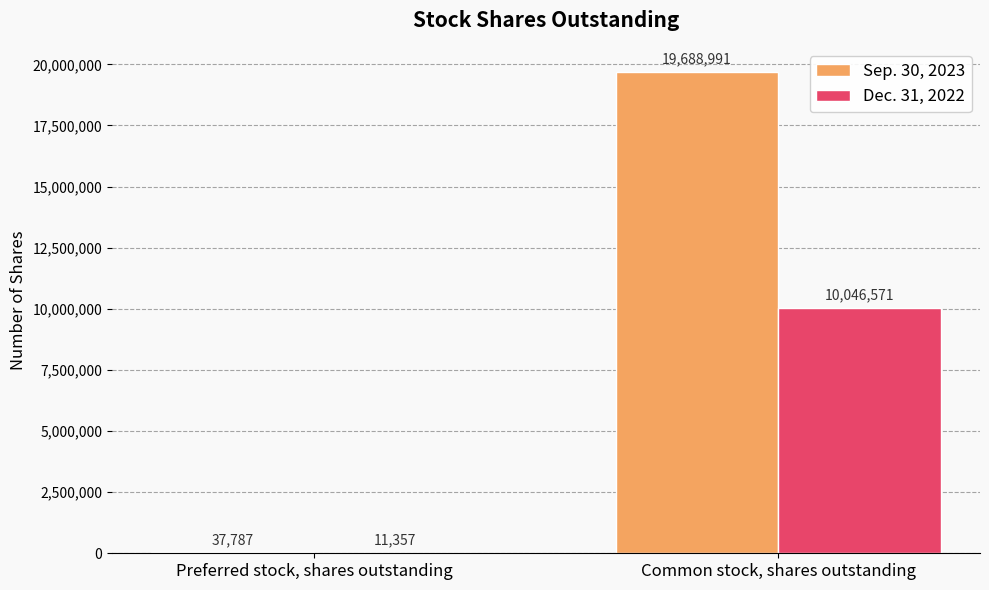

The value of Sep. 30, 2023 at Common stock, shares outstanding is 19688991. True or false?

True